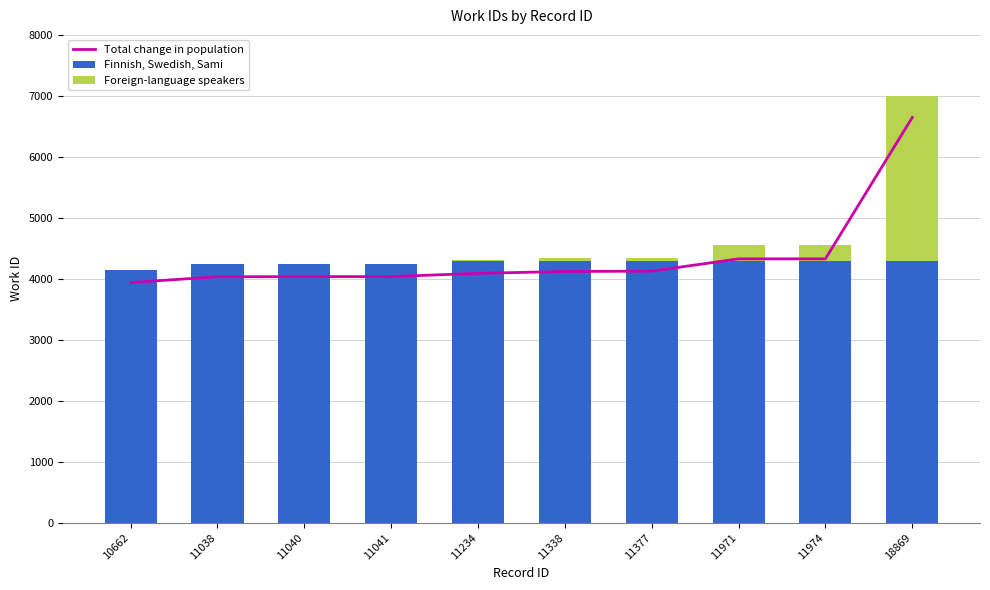

Rank the series at 11971 from lowest to highest value.

Foreign-language speakers, Finnish, Swedish, Sami, Total change in population